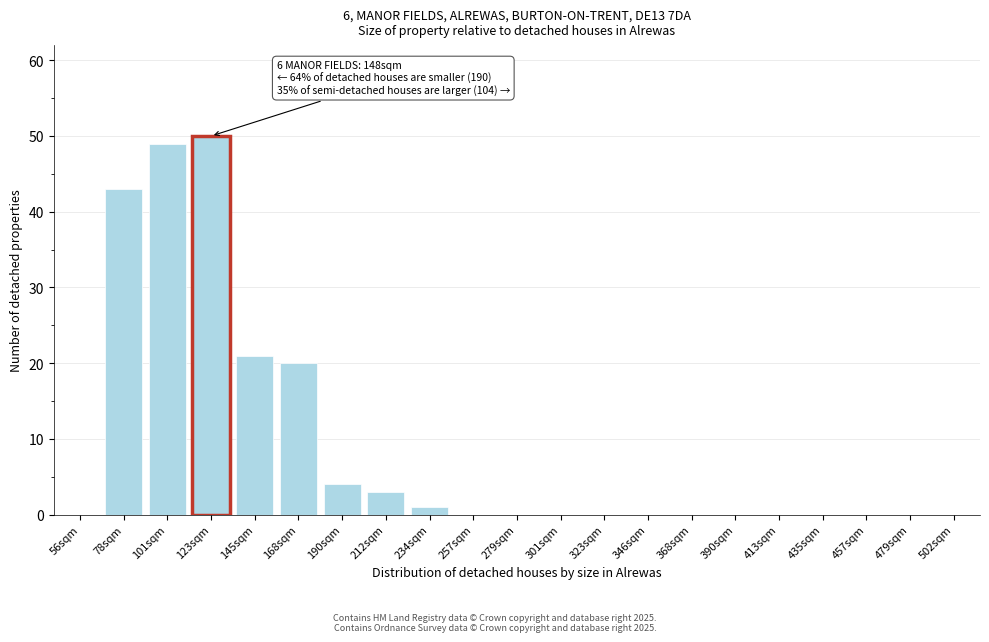

Reading left to right, transcribe all the data shown in this chart.

56sqm=0	78sqm=43	101sqm=49	123sqm=50	145sqm=21	168sqm=20	190sqm=4	212sqm=3	234sqm=1	257sqm=0	279sqm=0	301sqm=0	323sqm=0	346sqm=0	368sqm=0	390sqm=0	413sqm=0	435sqm=0	457sqm=0	479sqm=0	502sqm=0